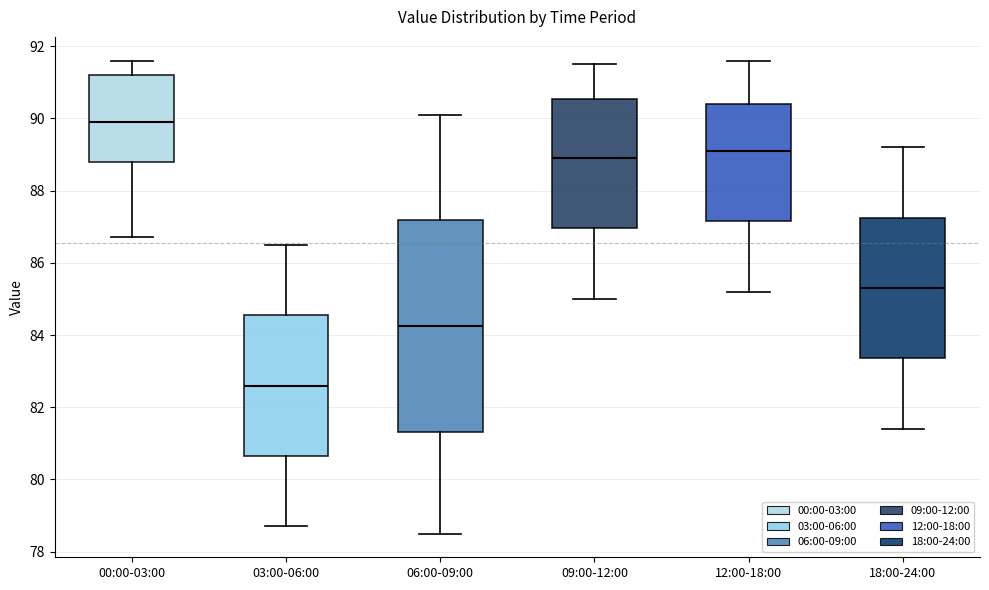

Which box has the highest median line?

00:00-03:00